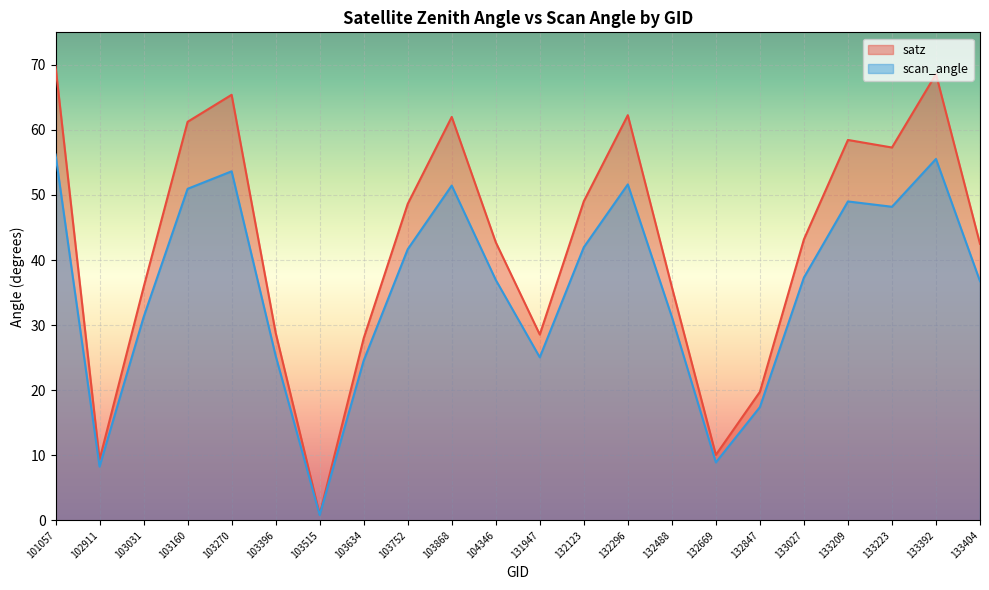

What is the spread (max minus min) of values at 132123?

7.1